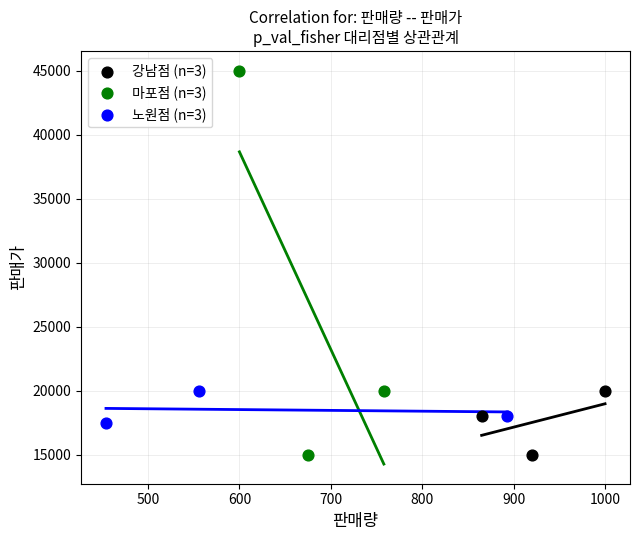

Which series has the widest spread of Y values?

마포점 (n=3)